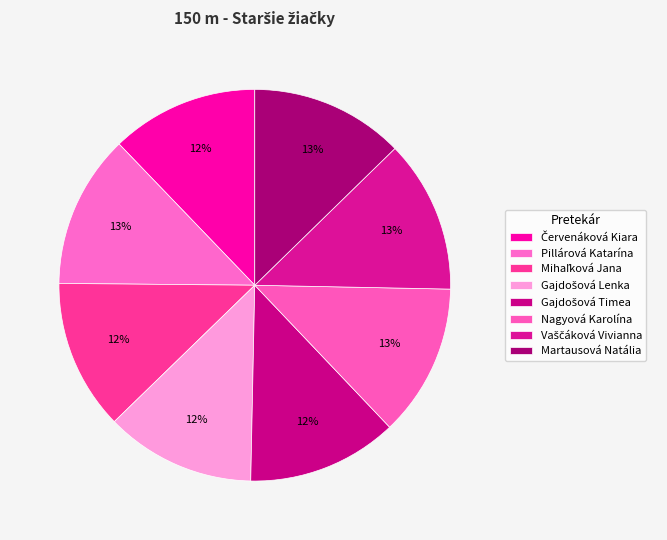

Which category has the smallest portion of the pie?

Červenáková Kiara